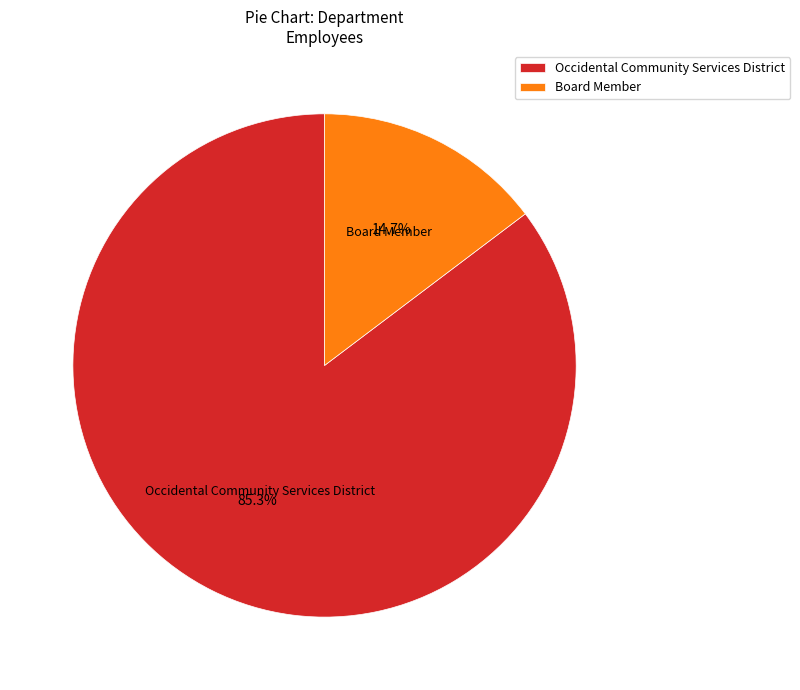

Which category has the biggest portion of the pie?

Occidental Community Services District